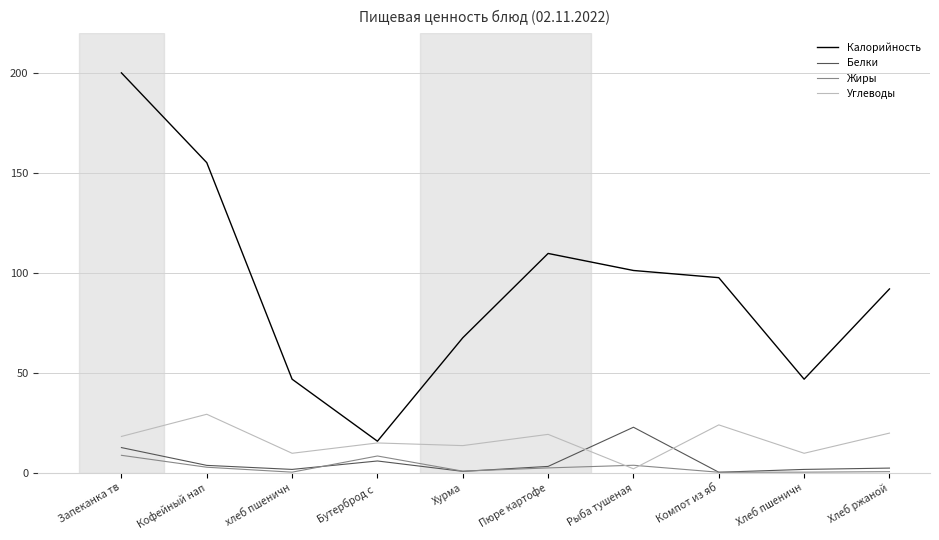

What is the maximum value shown in the chart?

200.2